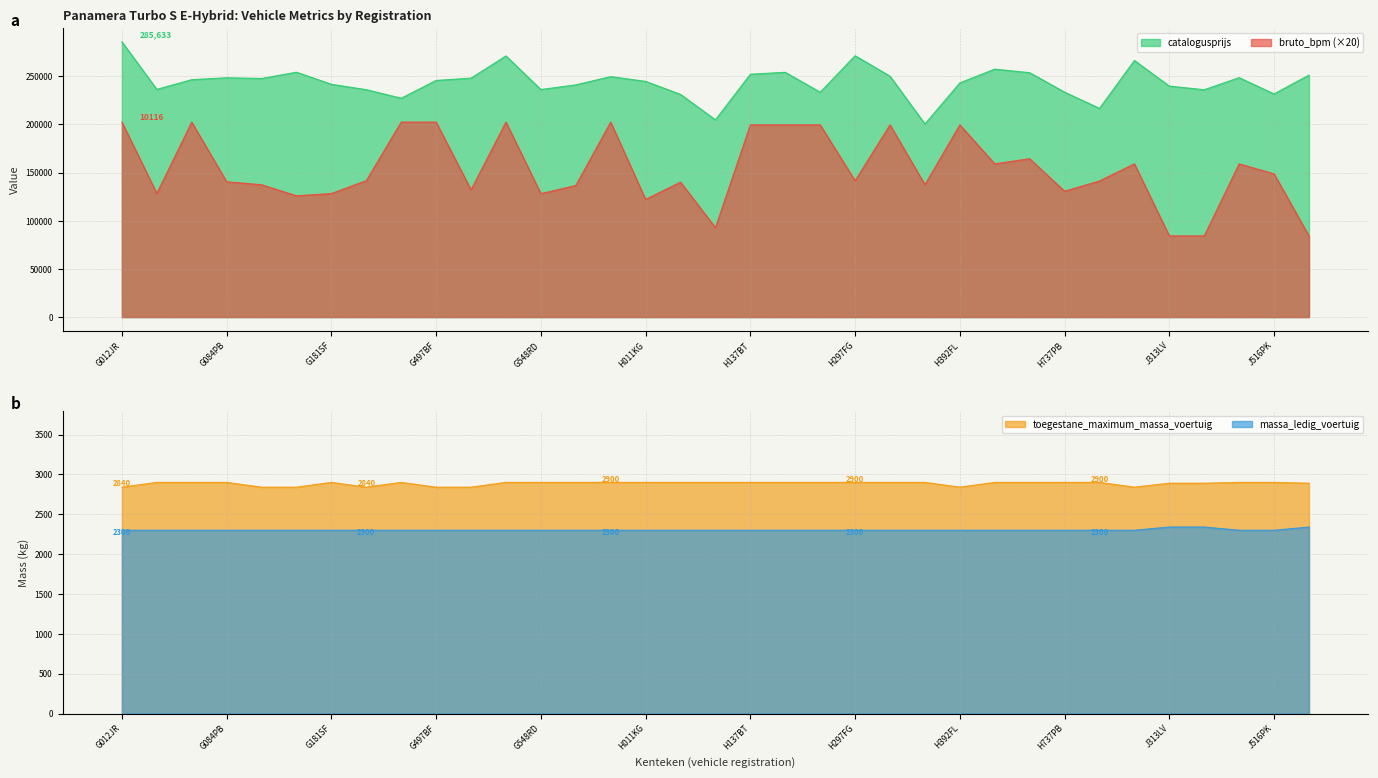

What is the difference between the bruto_bpm values at G548JR and G181SF?

74120